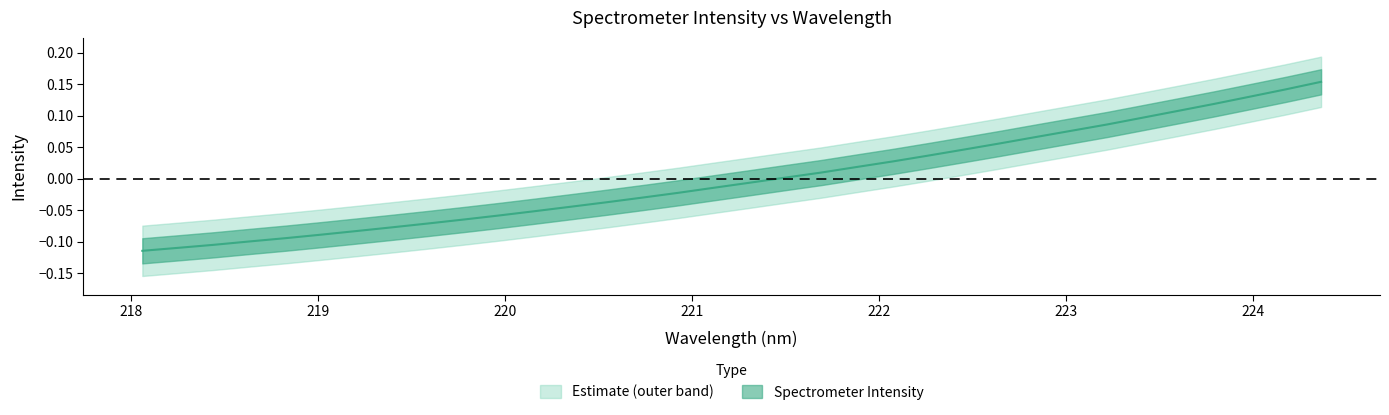

What is the value of the 11th point from the left?

-0.1